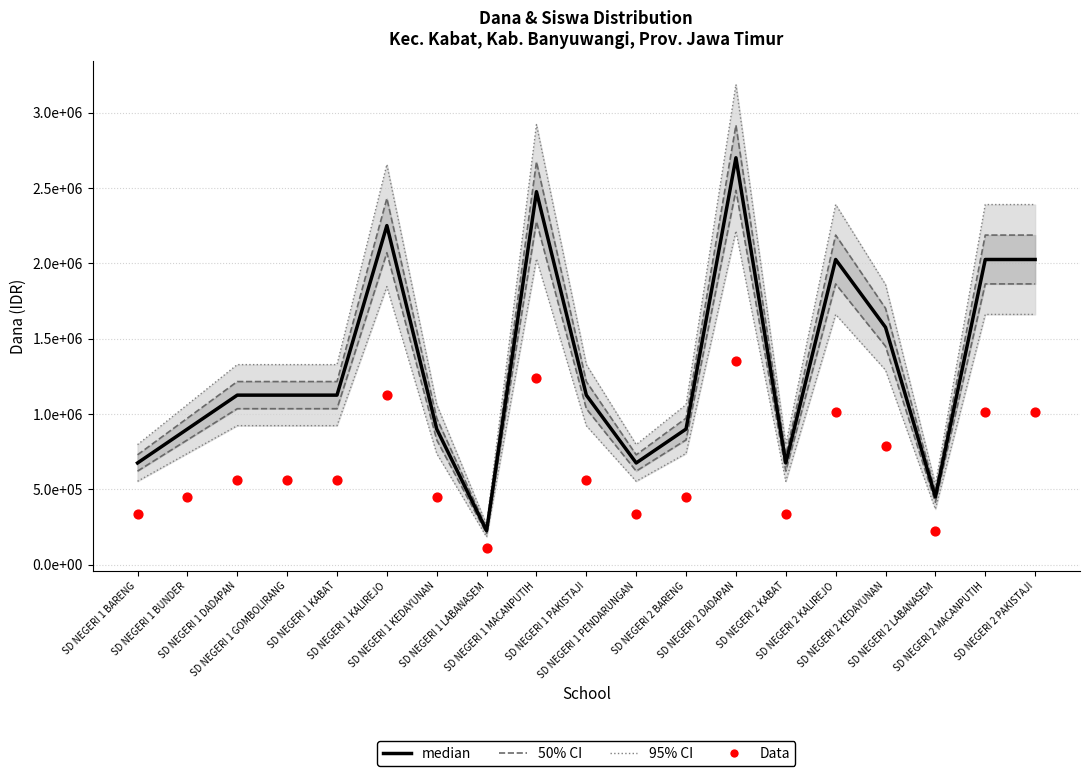

At which category is the sum across all series the highest?

SD NEGERI 2 DADAPAN